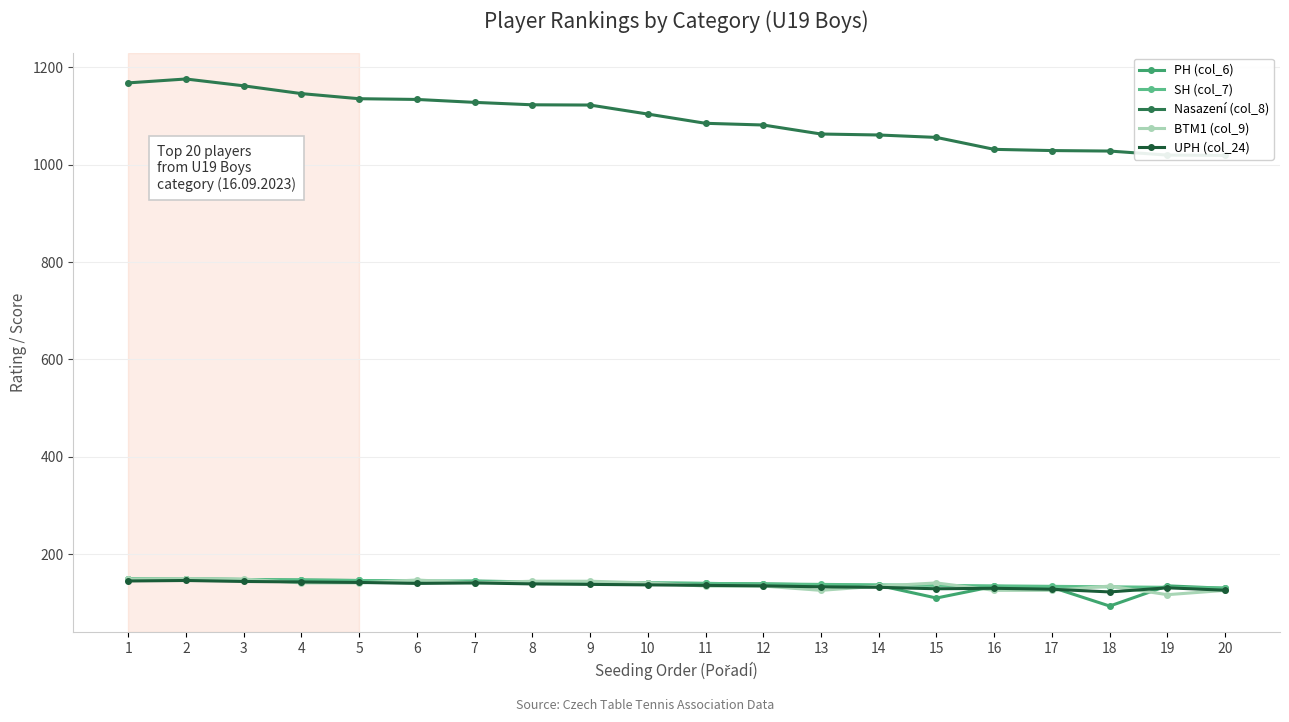

At which label is UPH (col_24) closest to 134?

12